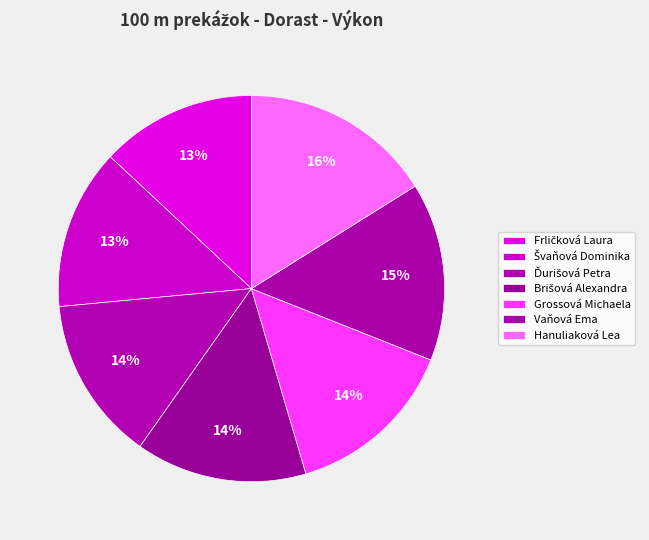

To the nearest percent, what is the difference between the largest and smallest slice percentages?

3%